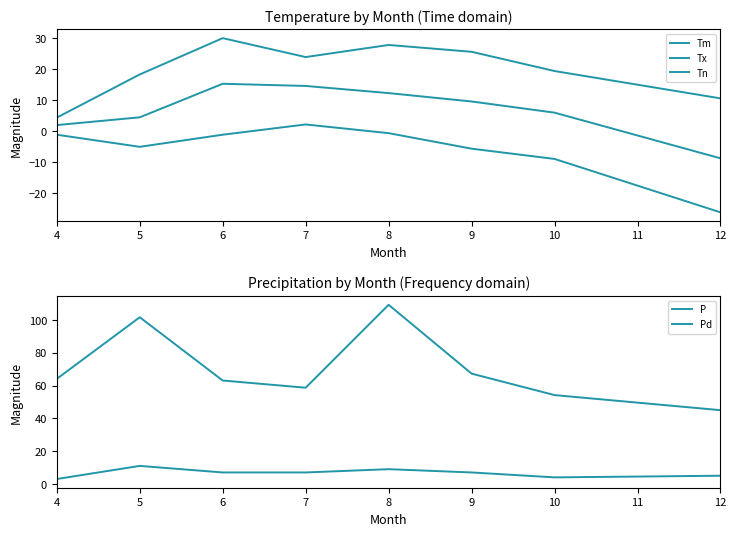

What is the difference between the maximum and minimum values in the Tx series?

25.6